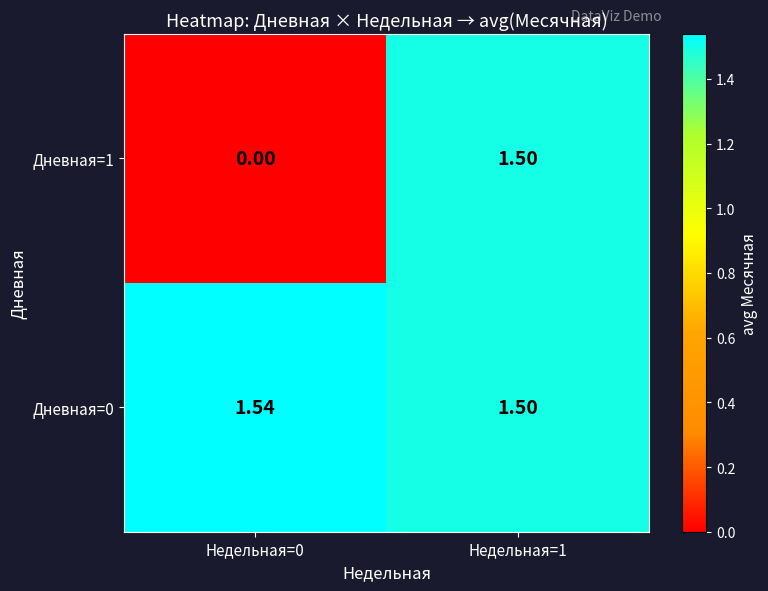

Is the value of Дневная=0 at Недельная=0 greater than the value of Дневная=1 at Недельная=1?

Yes